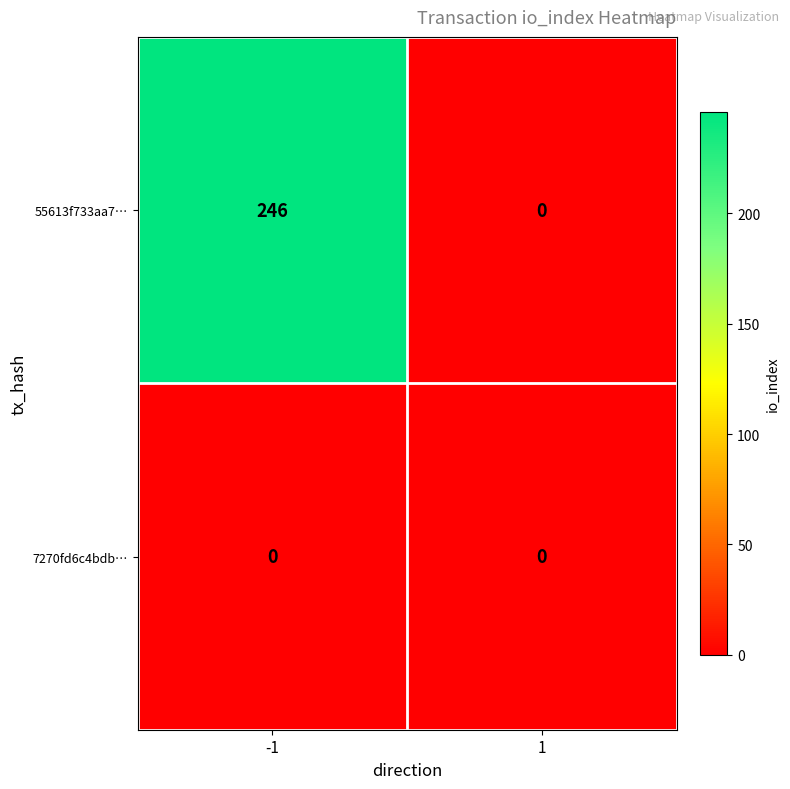

At which category is the sum across all series the highest?

-1